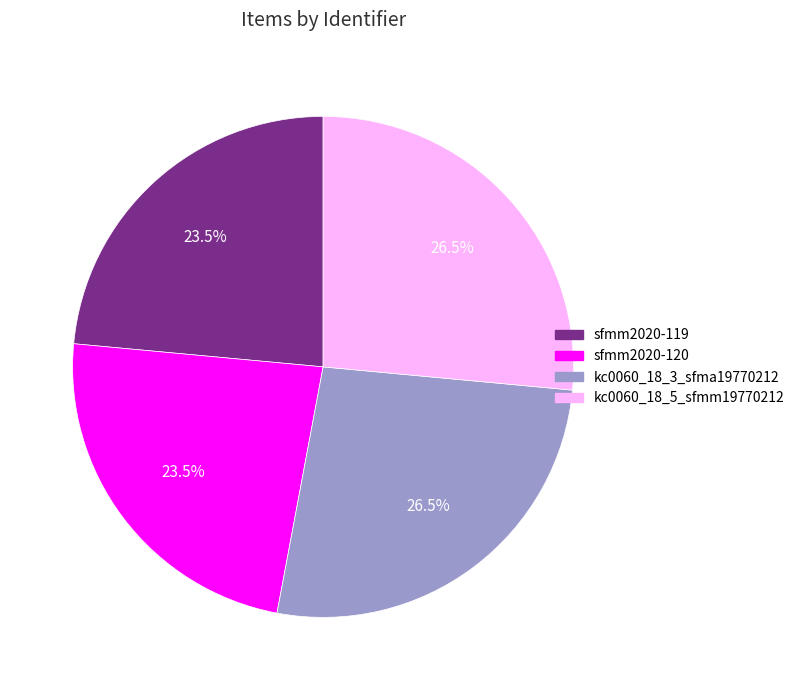

What is the total percentage of kc0060_18_5_sfmm19770212 and sfmm2020-120?

50.0%